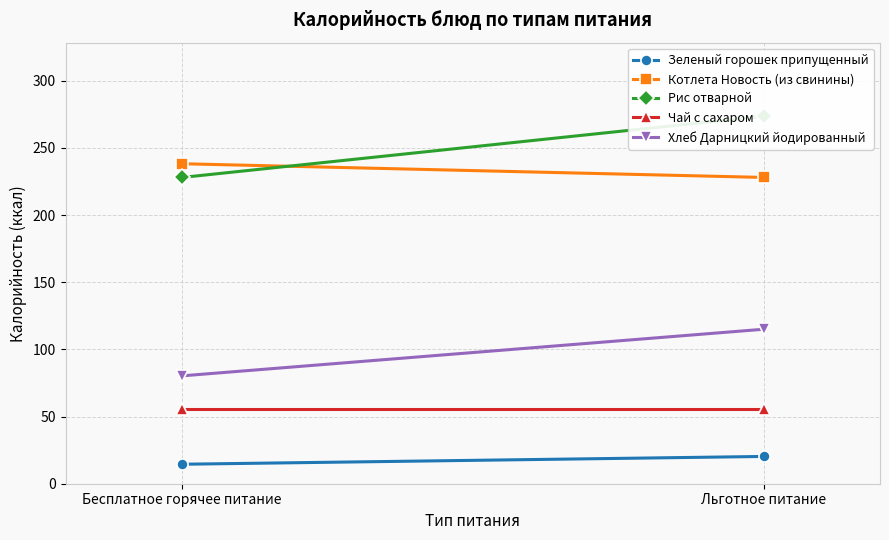

The Рис отварной series shows 345.1 at Бесплатное горячее питание. True or false?

False